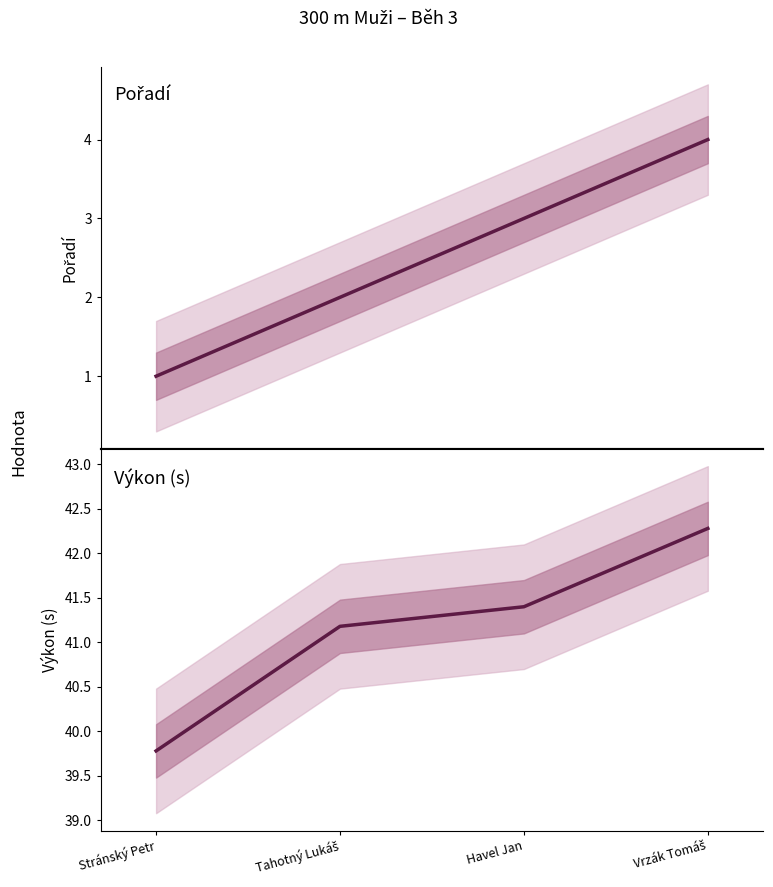

What is the label of the 4th point from the left?

Vrzák Tomáš